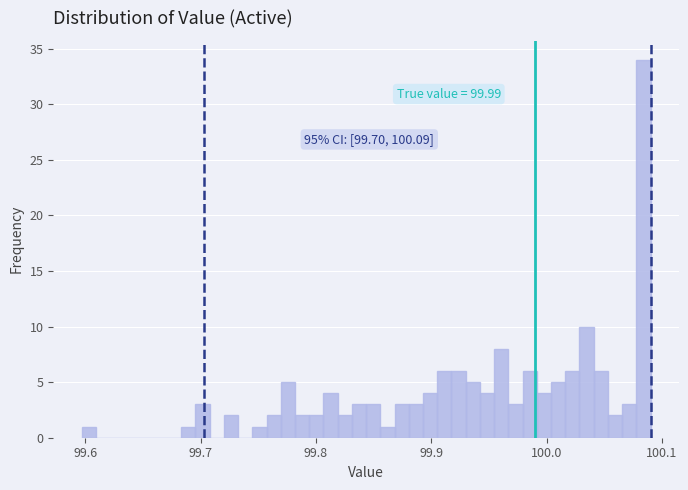

Around what value on the x-axis is the tallest bar? Give the approximate position of its centre, as read against the axis.

100.08